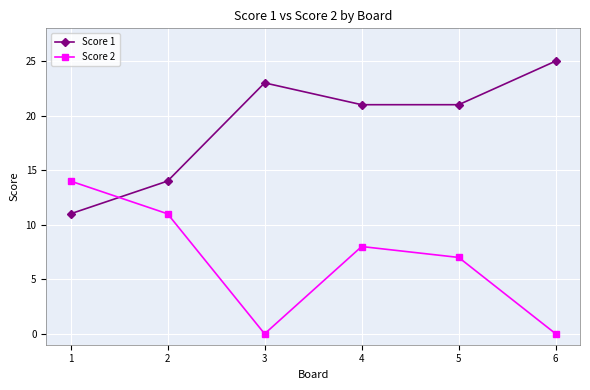

Count the number of categories in the chart.

6